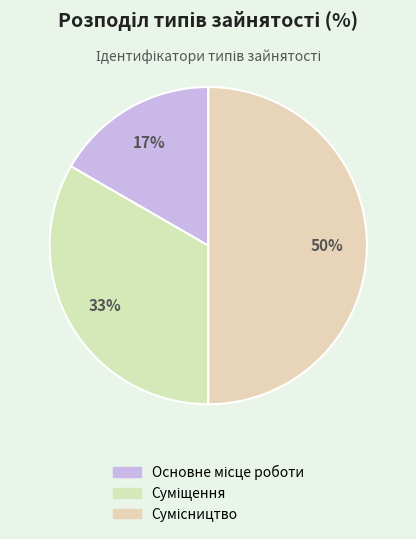

Approximately how many times larger is the value at Основне місце роботи compared to Сумісництво?

0.3